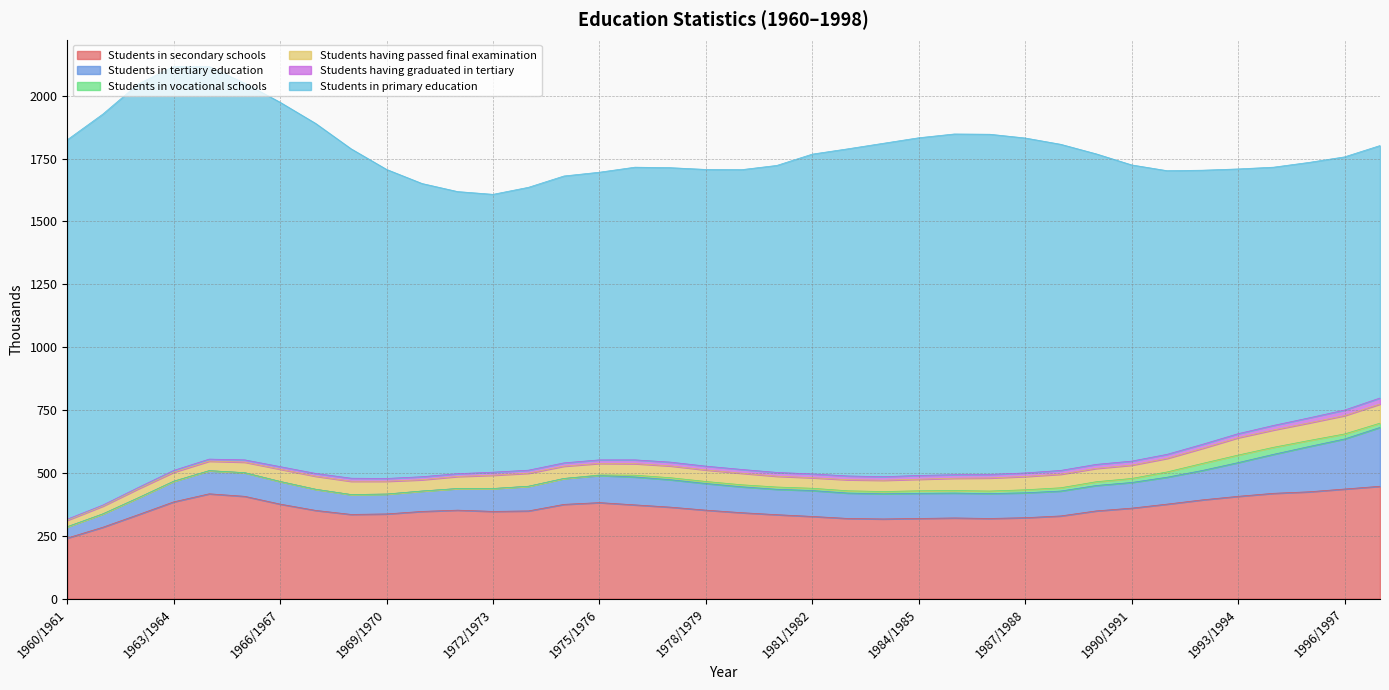

True or false: Students in secondary schools has more than 1 interior local peaks.

True